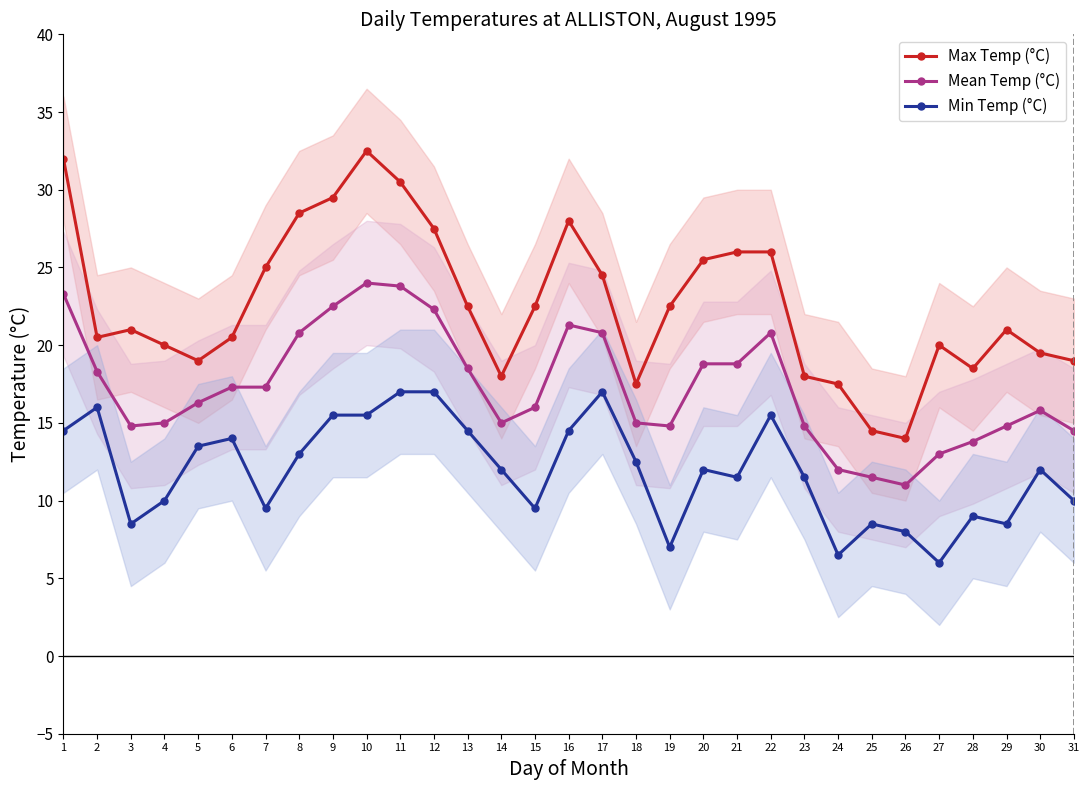

The value of Max Temp (°C) at 14 is 18.0. True or false?

True